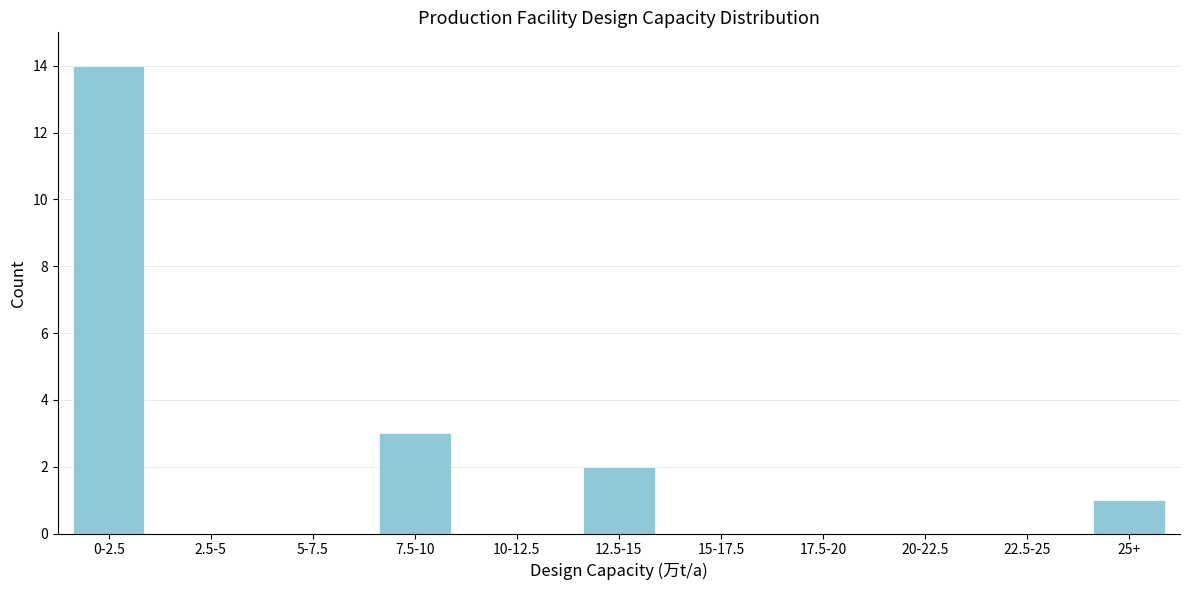

Reading left to right, what are all the values shown in this chart?

0-2.5=14	2.5-5=0	5-7.5=0	7.5-10=3	10-12.5=0	12.5-15=2	15-17.5=0	17.5-20=0	20-22.5=0	22.5-25=0	25+=1